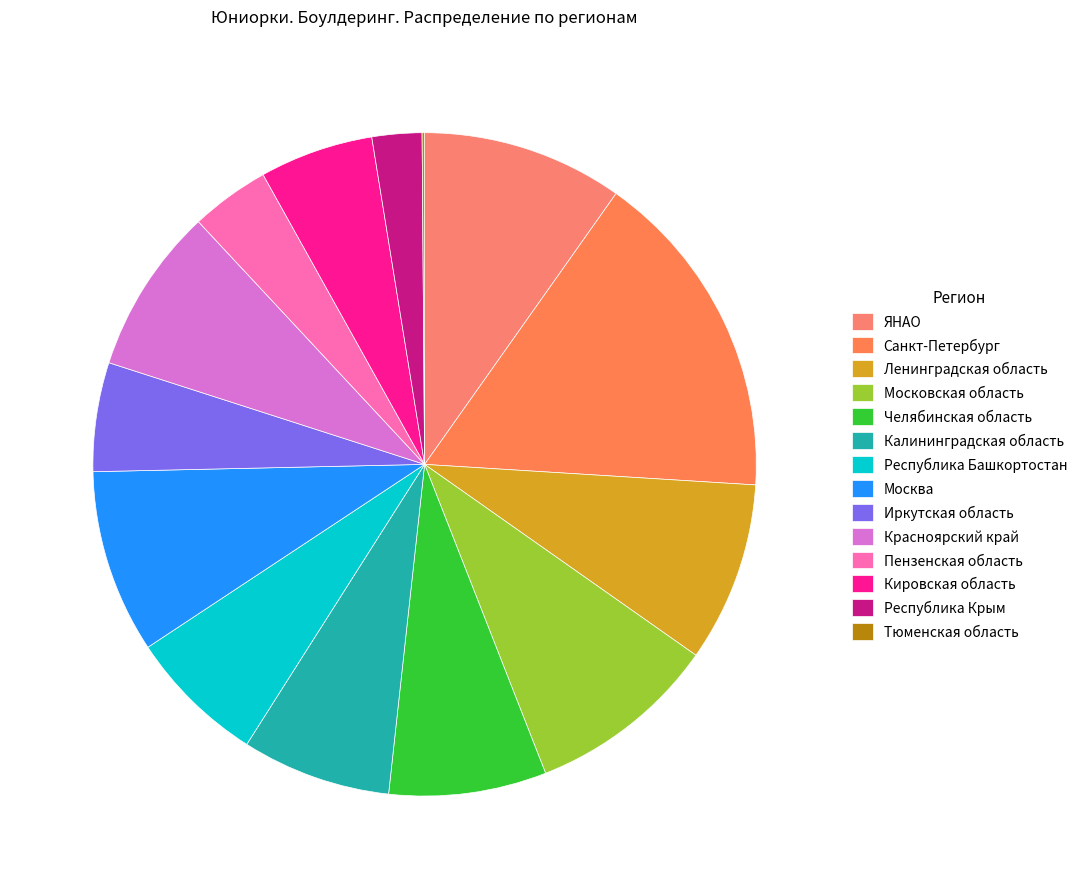

Between Челябинская область and ЯНАО, which is larger?

ЯНАО